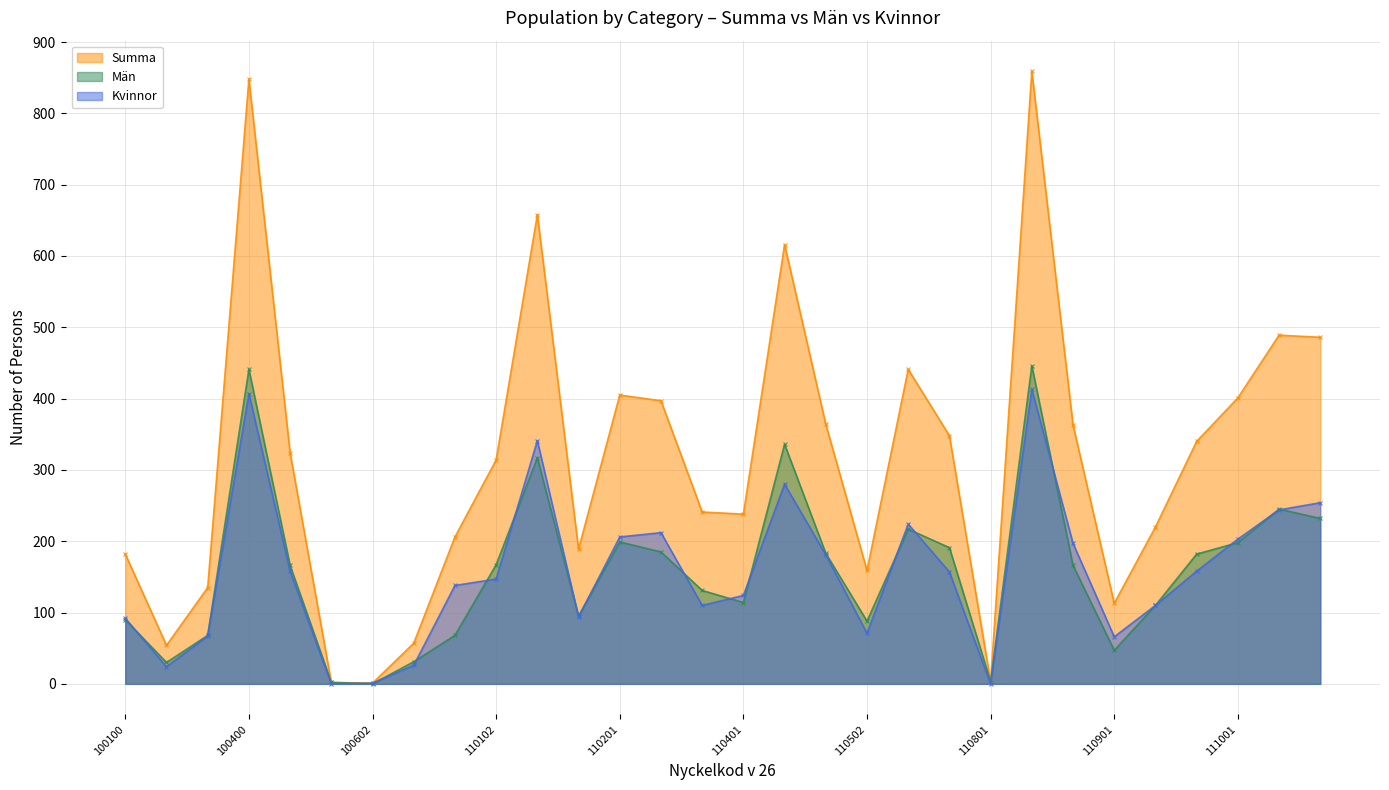

The value of Summa at 100601 is 1. True or false?

False